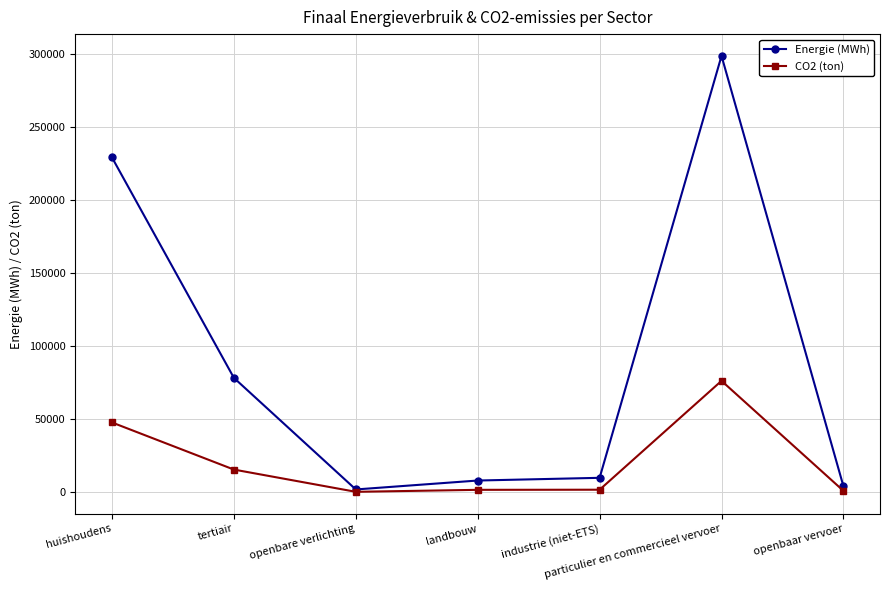

What are all the series names shown in the legend?

Energie (MWh), CO2 (ton)